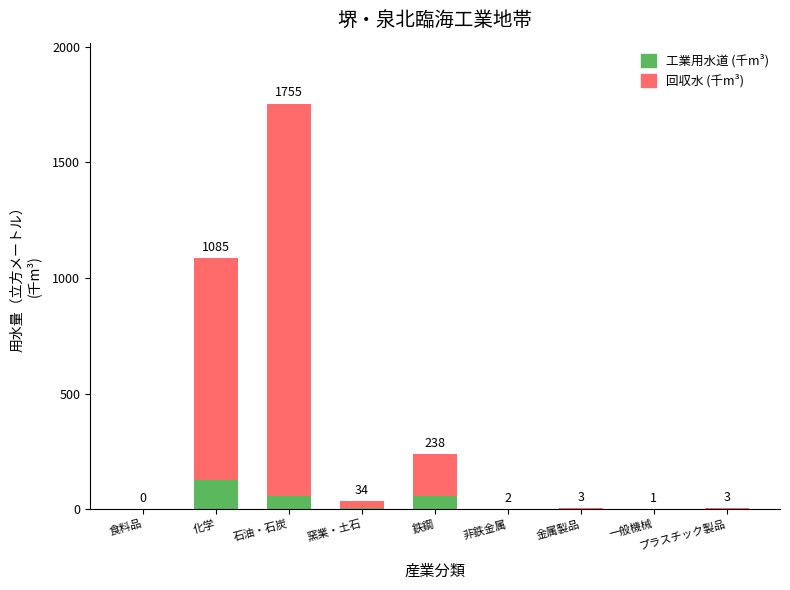

True or false: 回収水 (千m³) has a value of 517.9 at 非鉄金属.

False